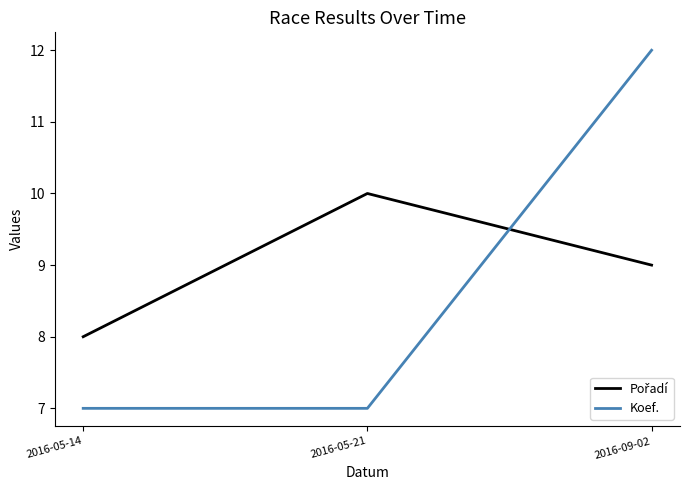

At which category is the sum across all series the highest?

2016-09-02